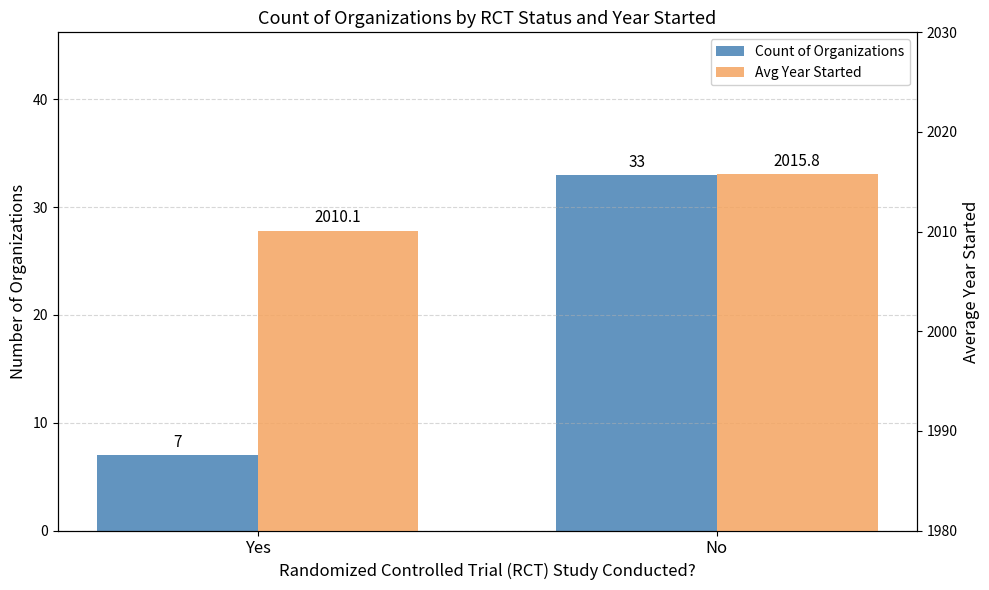

Which series has the largest range (max minus min)?

Count of Organizations